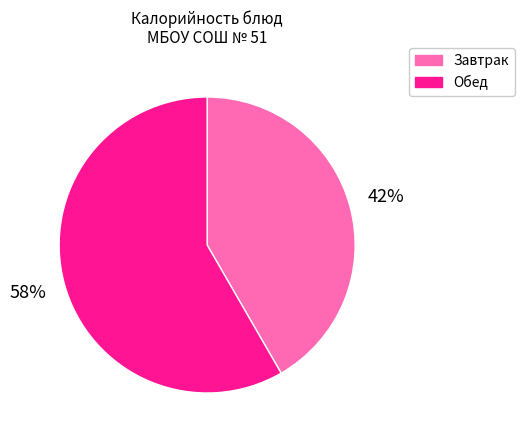

Is there a majority slice in this chart?

Yes